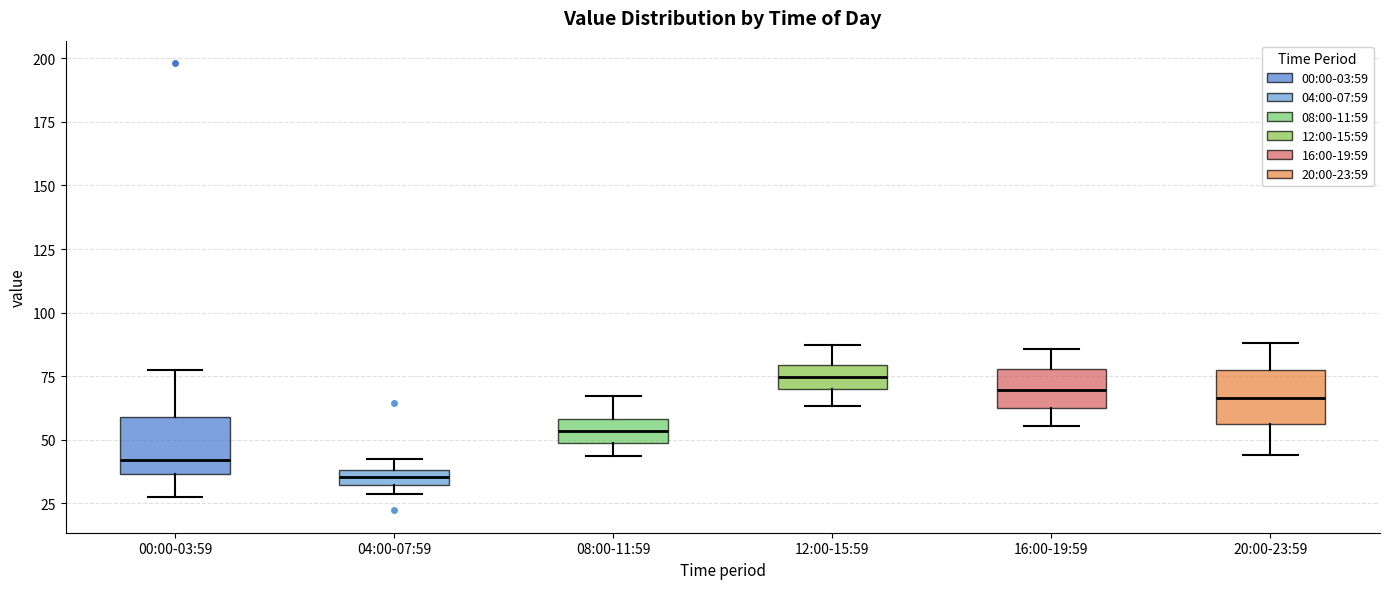

Where is the upper edge of the box for 04:00-07:59 on the y-axis? The values are not printed on the chart, so give them approximately, as read against the axis.

40